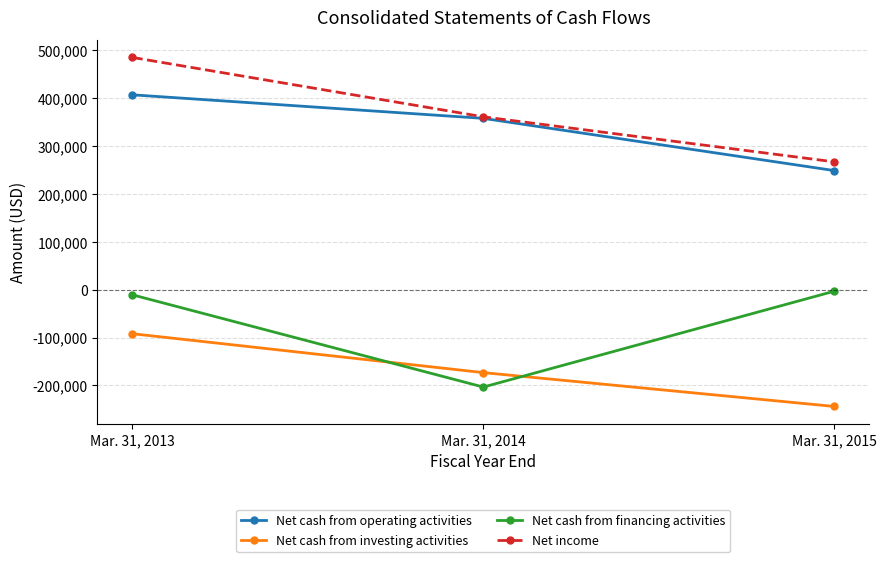

Reading left to right, list all the values displayed in this chart.

Net cash from operating activities: Mar. 31, 2013=406788	Mar. 31, 2014=357644	Mar. 31, 2015=248650
Net cash from investing activities: Mar. 31, 2013=-92081	Mar. 31, 2014=-173297	Mar. 31, 2015=-243931
Net cash from financing activities: Mar. 31, 2013=-10918	Mar. 31, 2014=-203462	Mar. 31, 2015=-3326
Net income: Mar. 31, 2013=484834	Mar. 31, 2014=360859	Mar. 31, 2015=266870